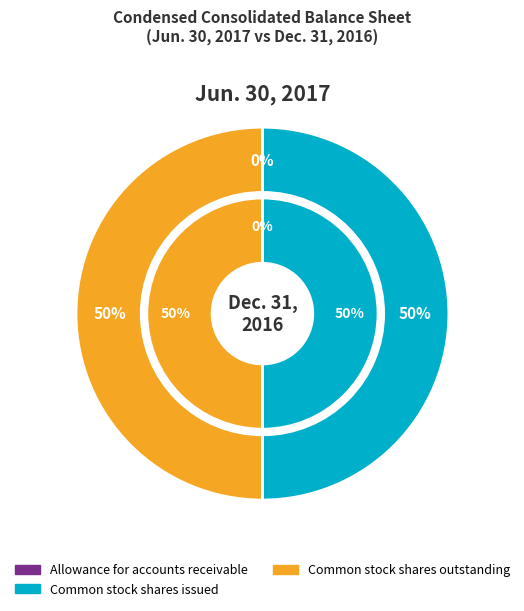

How many segments does this pie chart have?

2